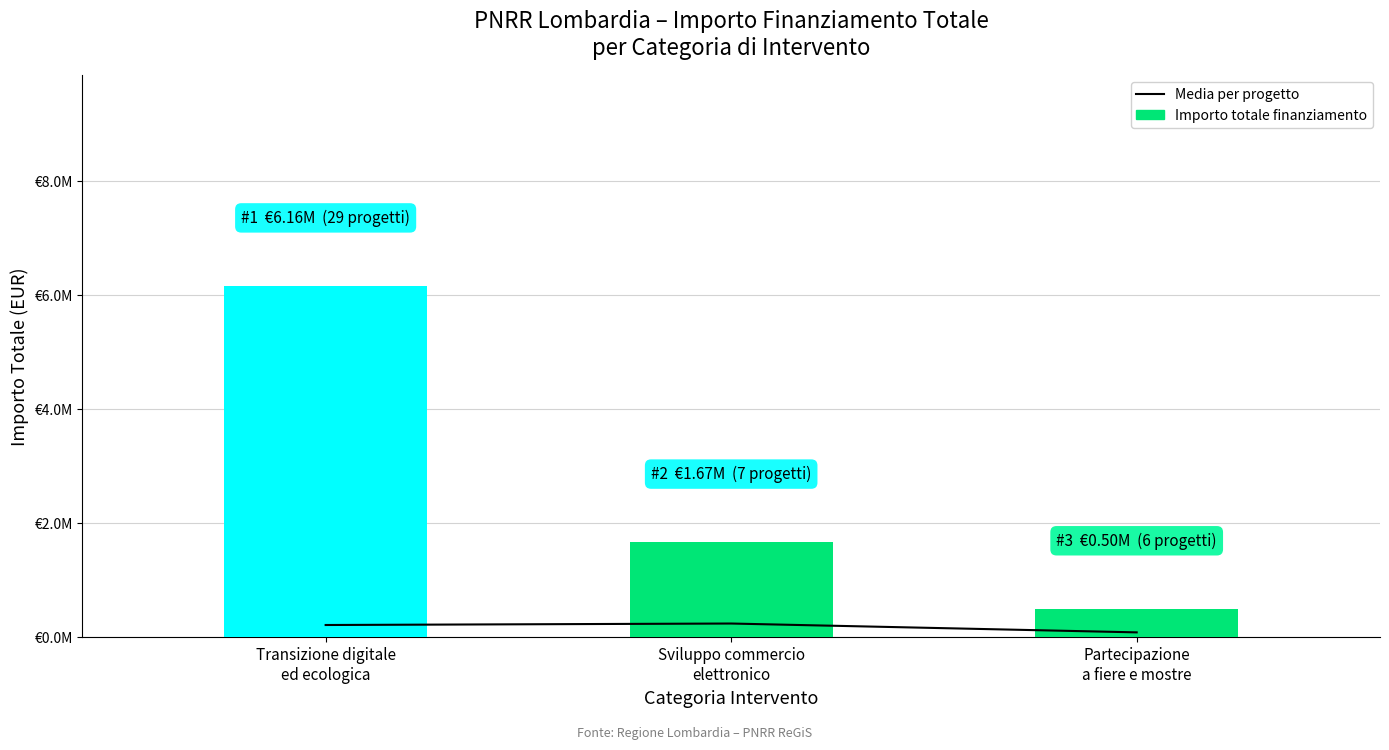

What is the maximum value shown in the chart?

6164800.0